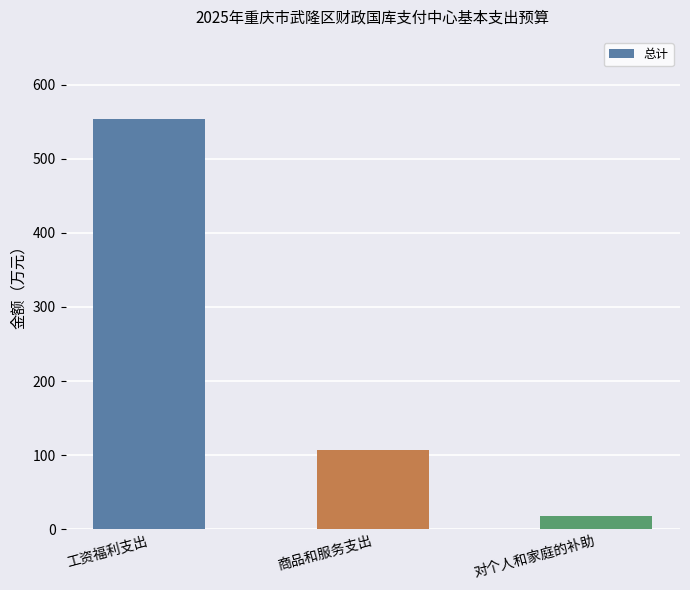

What is the greatest value displayed?

553.6